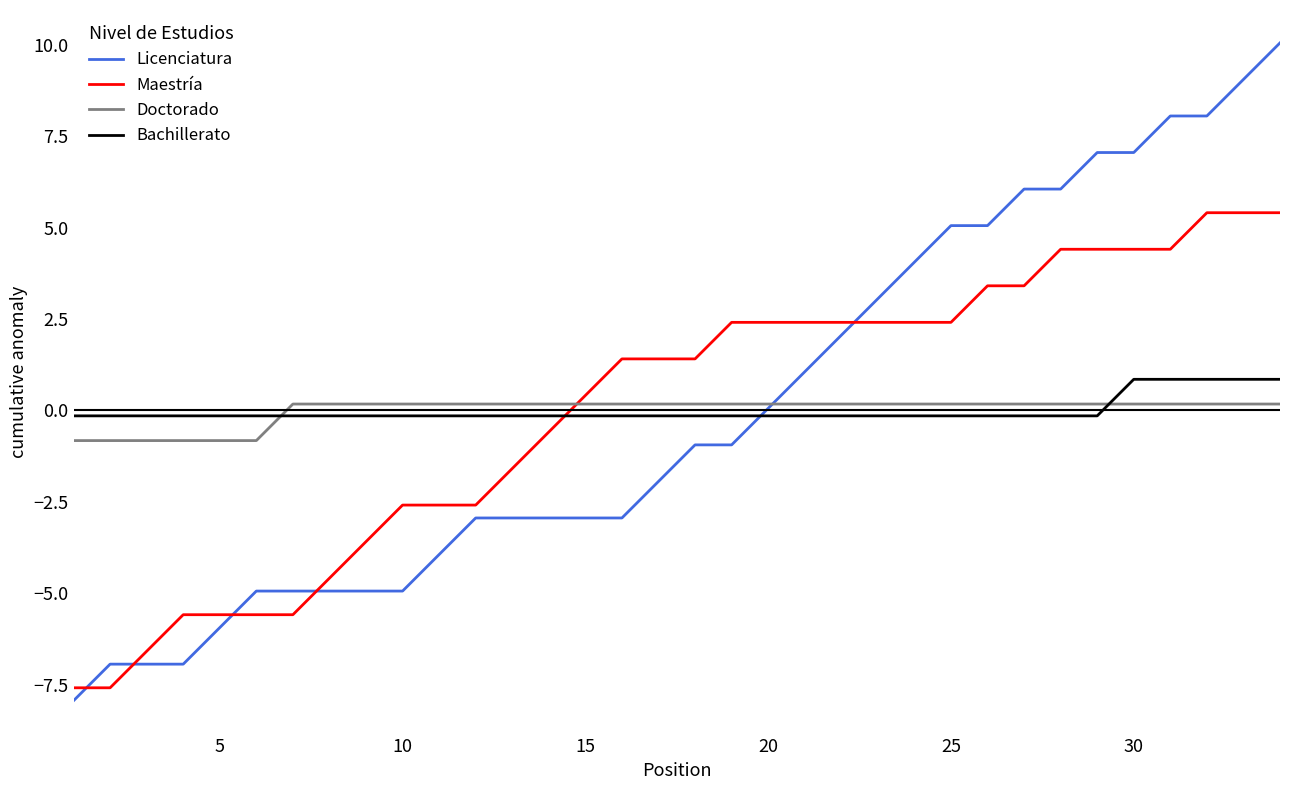

True or false: Bachillerato and Licenciatura intersect in this chart.

True